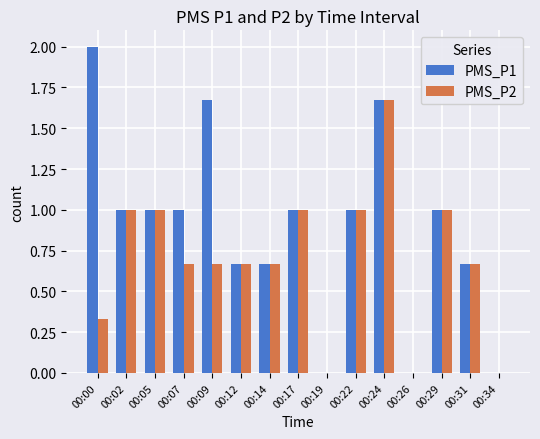

How many series are shown in this chart?

2